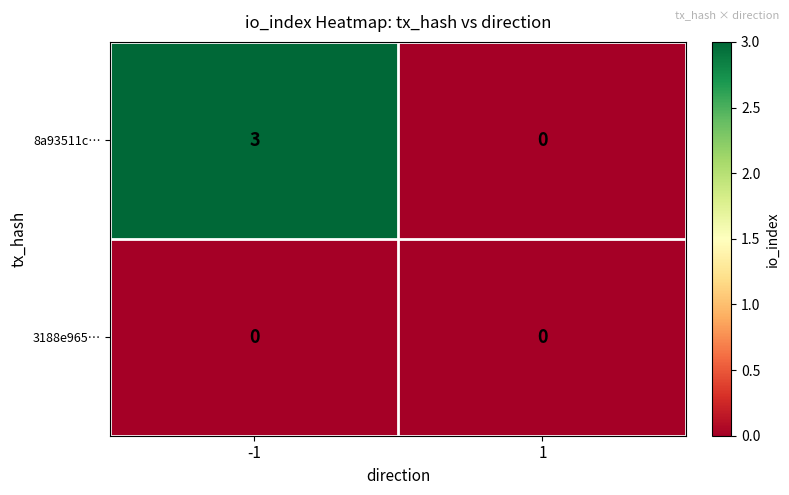

Which series changed the most between -1 and 1?

8a93511c…